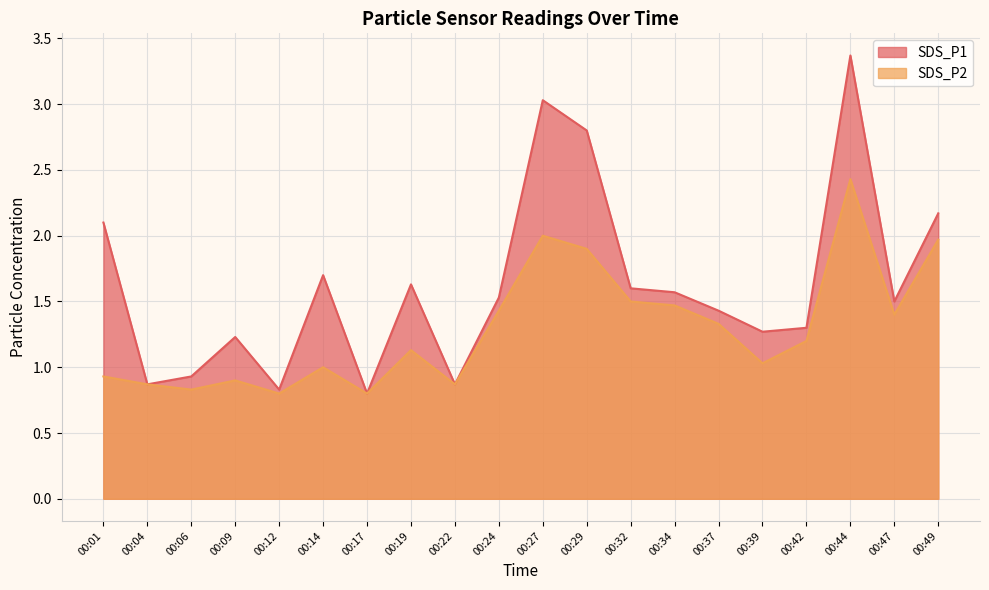

How many interior local peaks does the SDS_P2 series have?

5